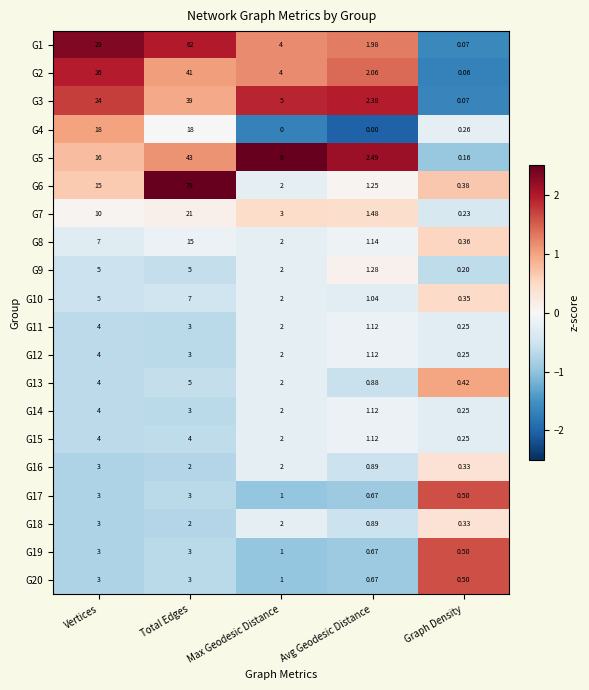

At which label is G5 closest to 21?

Vertices